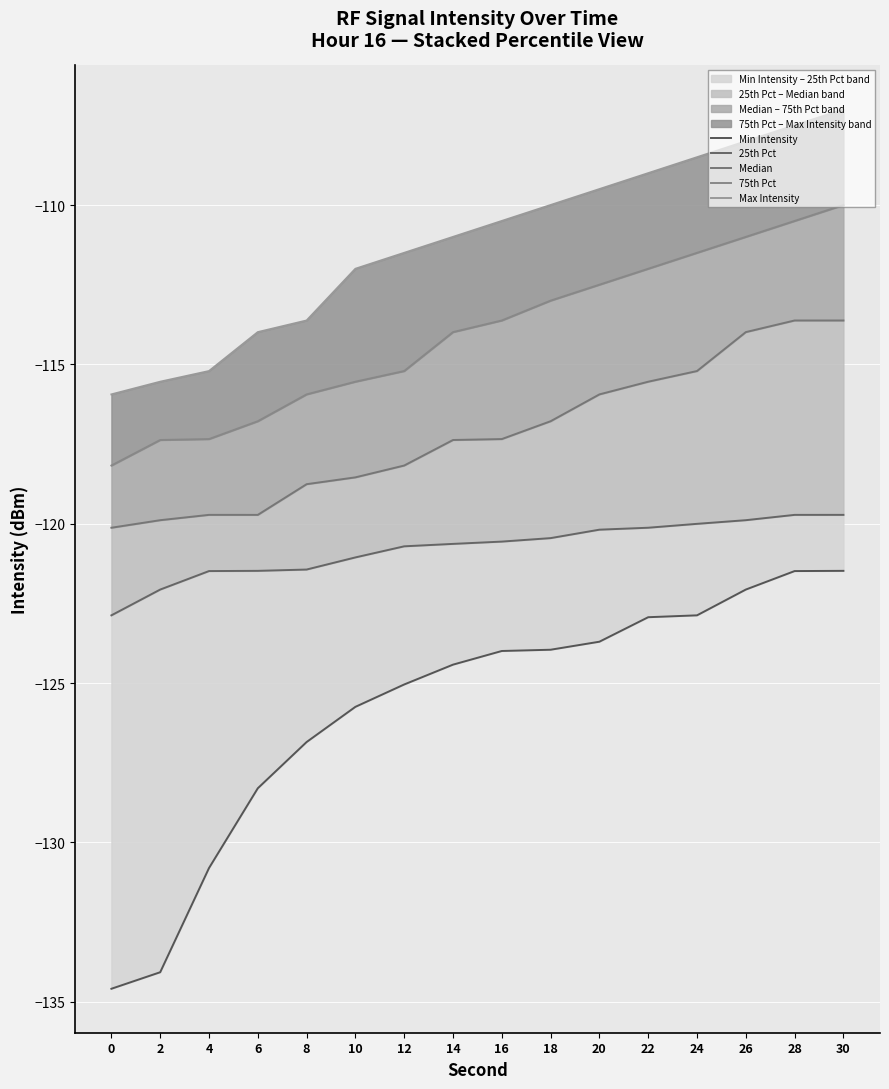

What is the smallest value displayed?

-134.6